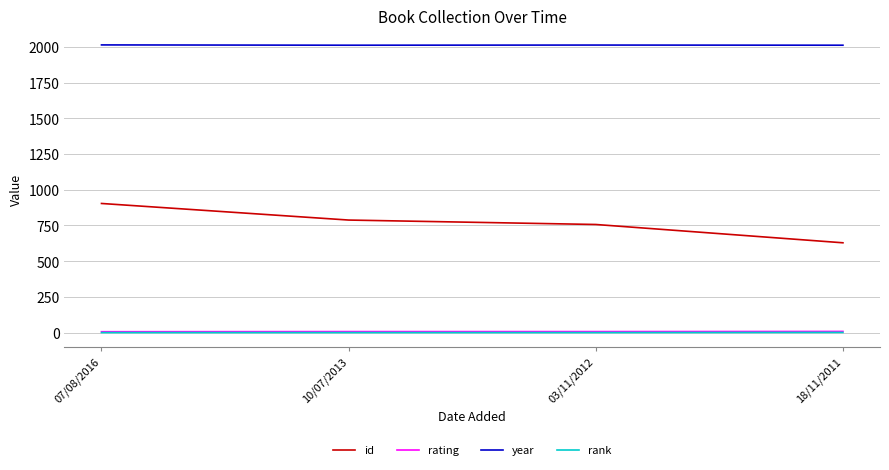

Does the chart have visible grid lines?

Yes